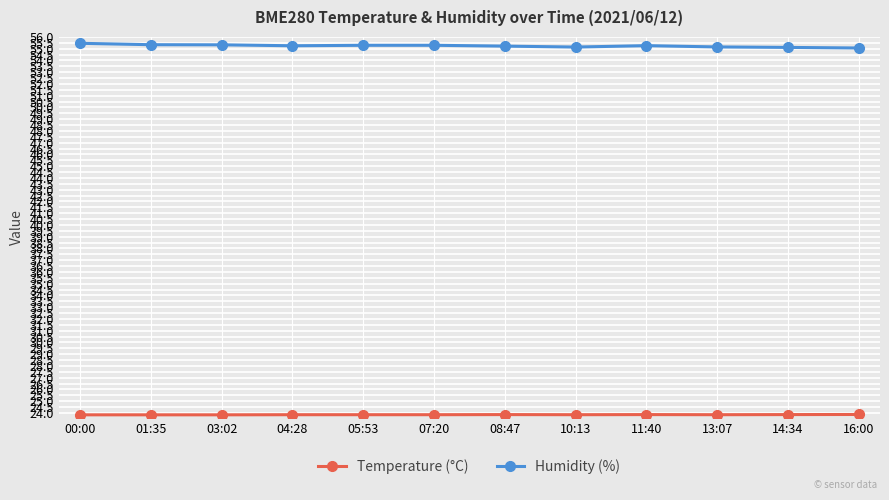

The value of Humidity (%) at 13:07 is 55.1. True or false?

True